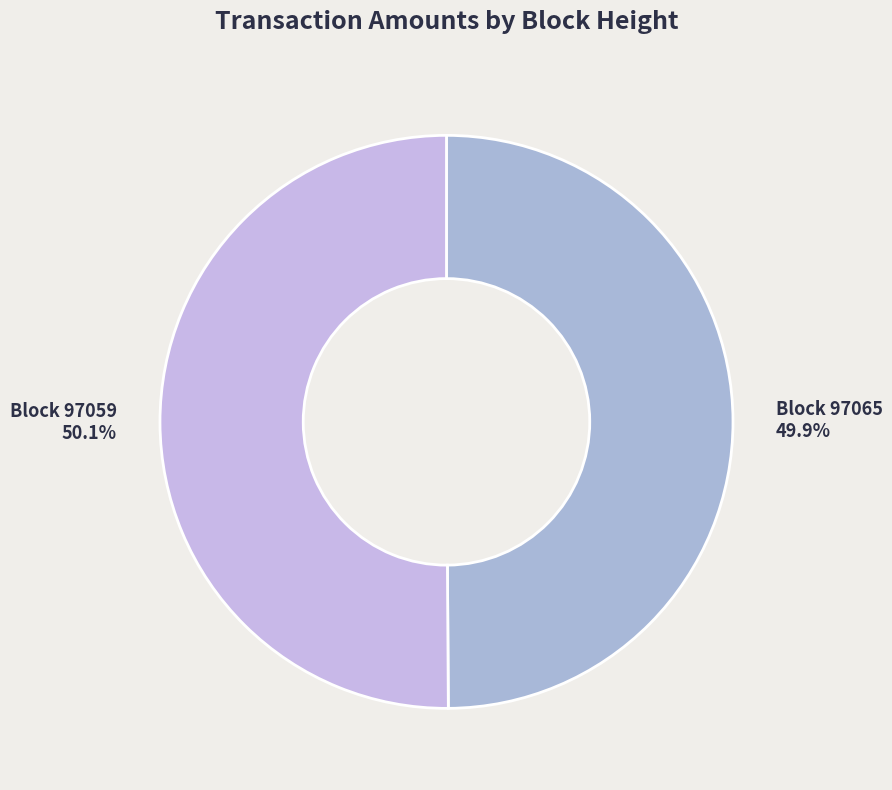

Combined, do Block 97065 and Block 97059 account for over 50%?

Yes